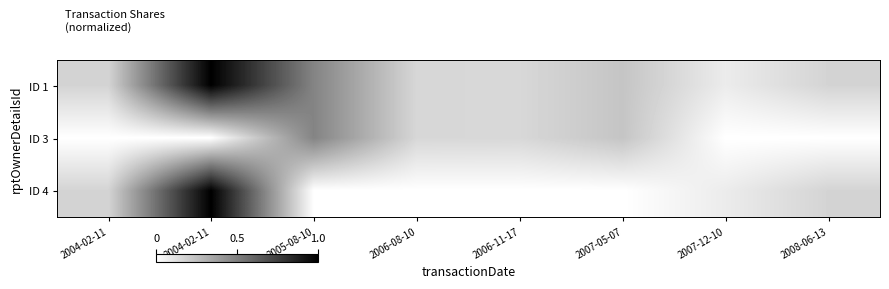

Rank the series by their maximum value, from lowest to highest.

ID 3, ID 1, ID 4